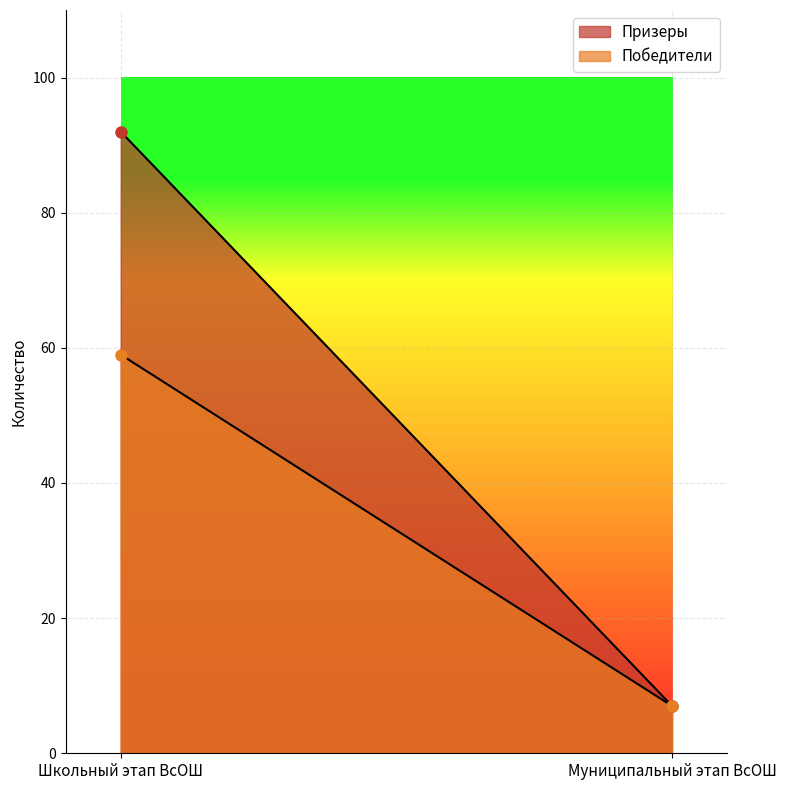

What value does the Победители series have at Школьный этап ВсОШ, to the nearest 10?

60